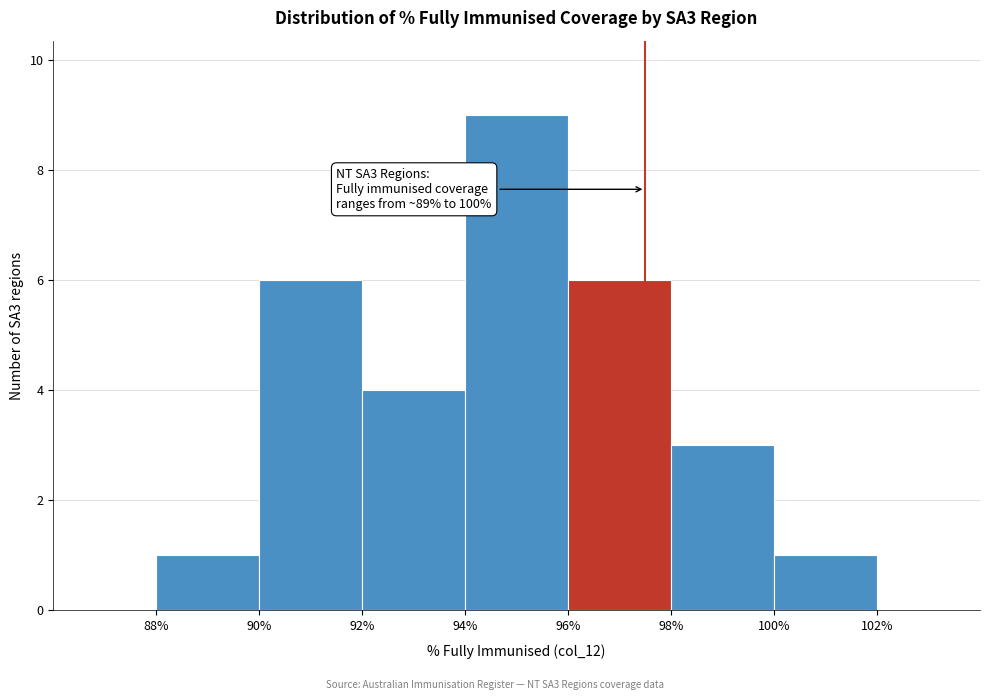

Over which range of the x-axis is the bar tallest?

94% to 96%